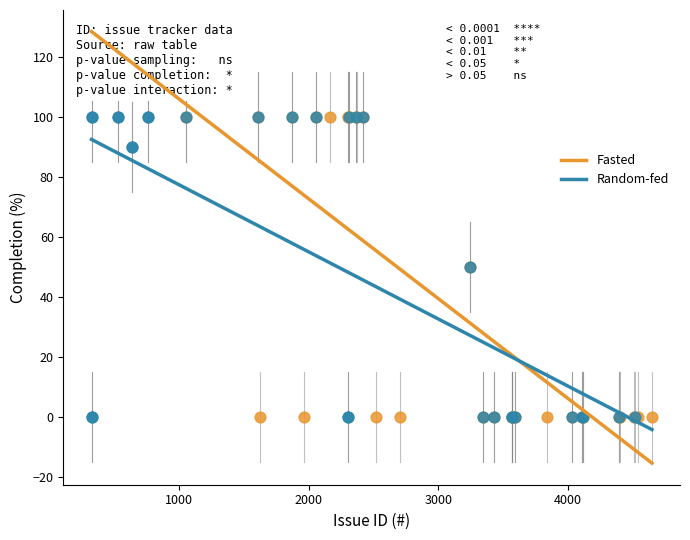

What are all the series names shown in the legend?

Fasted, Random-fed